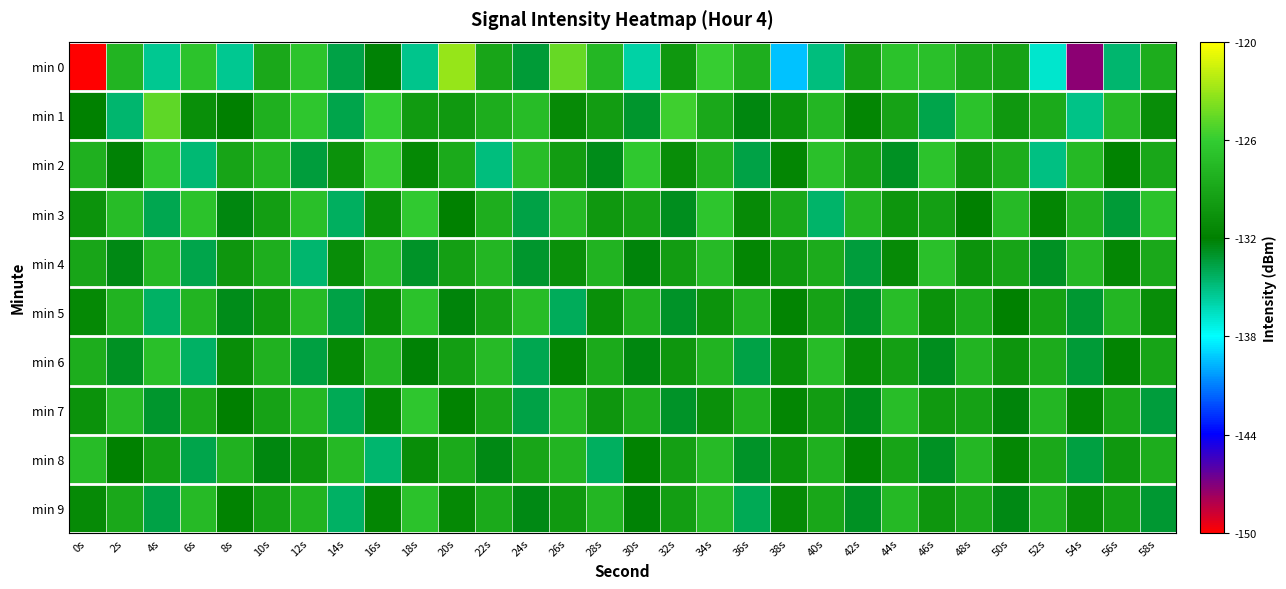

How many data points does each series have?

30